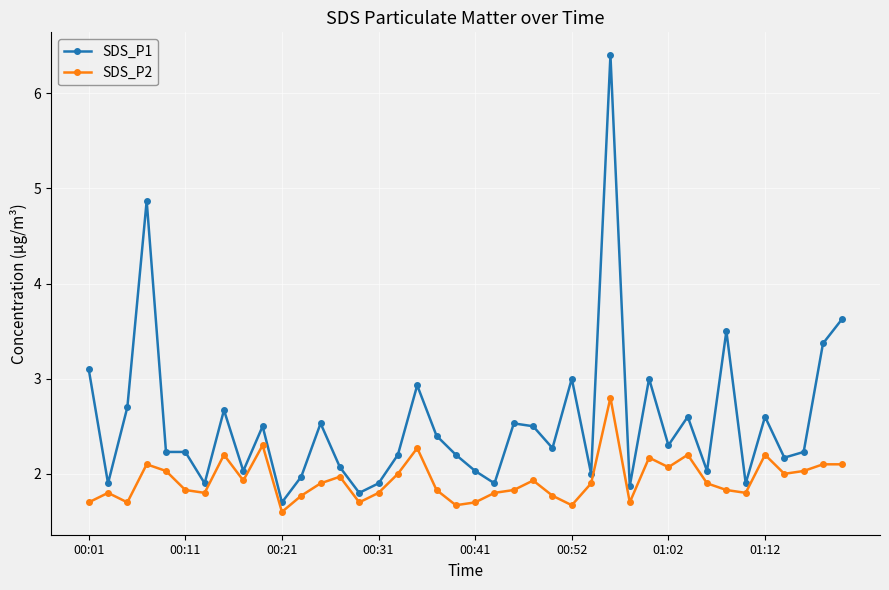

Which series has the widest spread of values?

SDS_P1